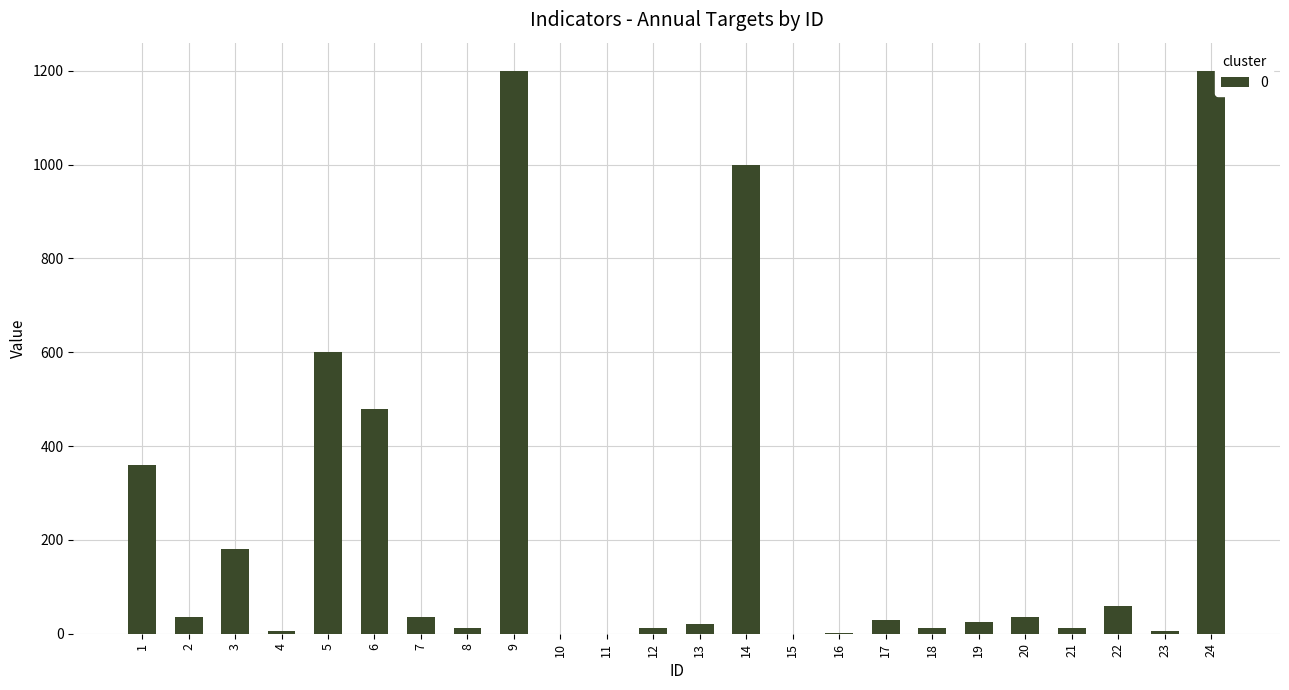

How many distinct data groups are displayed?

1